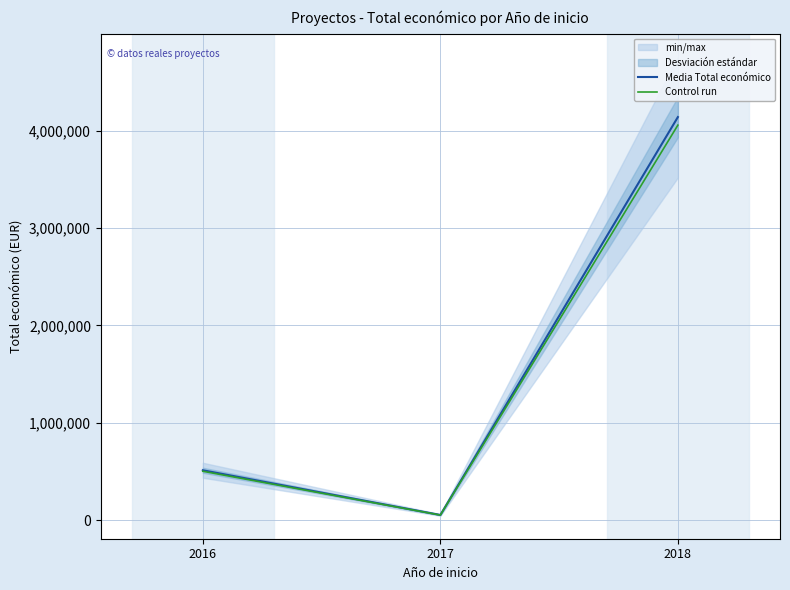

The Media Total económico series shows 88750.2 at 2017. True or false?

False